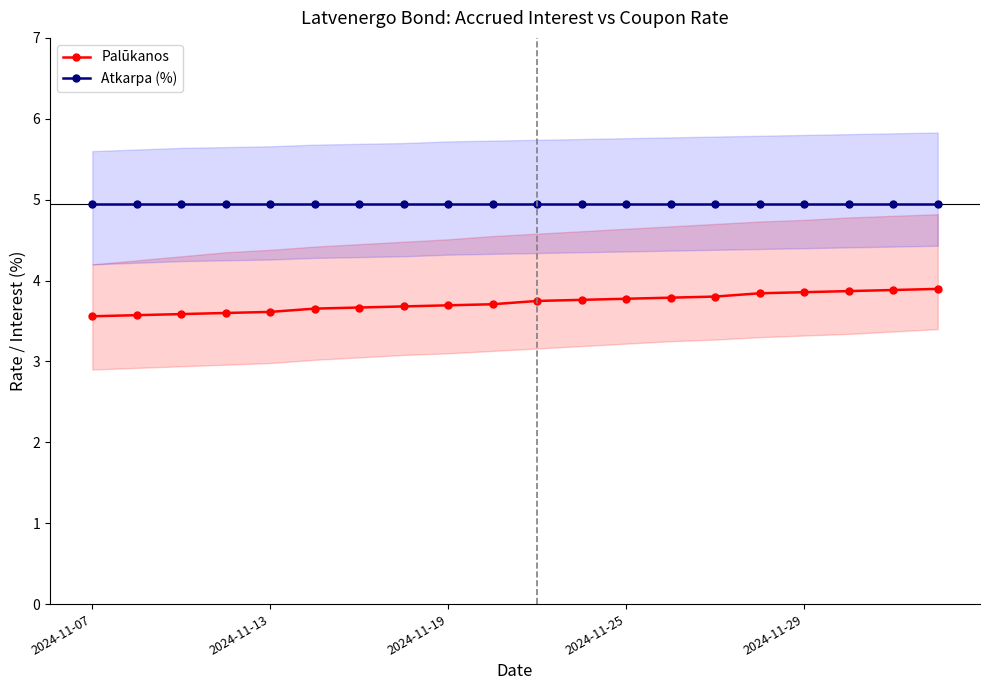

The Atkarpa (%) series shows 6.7 at 7. True or false?

False